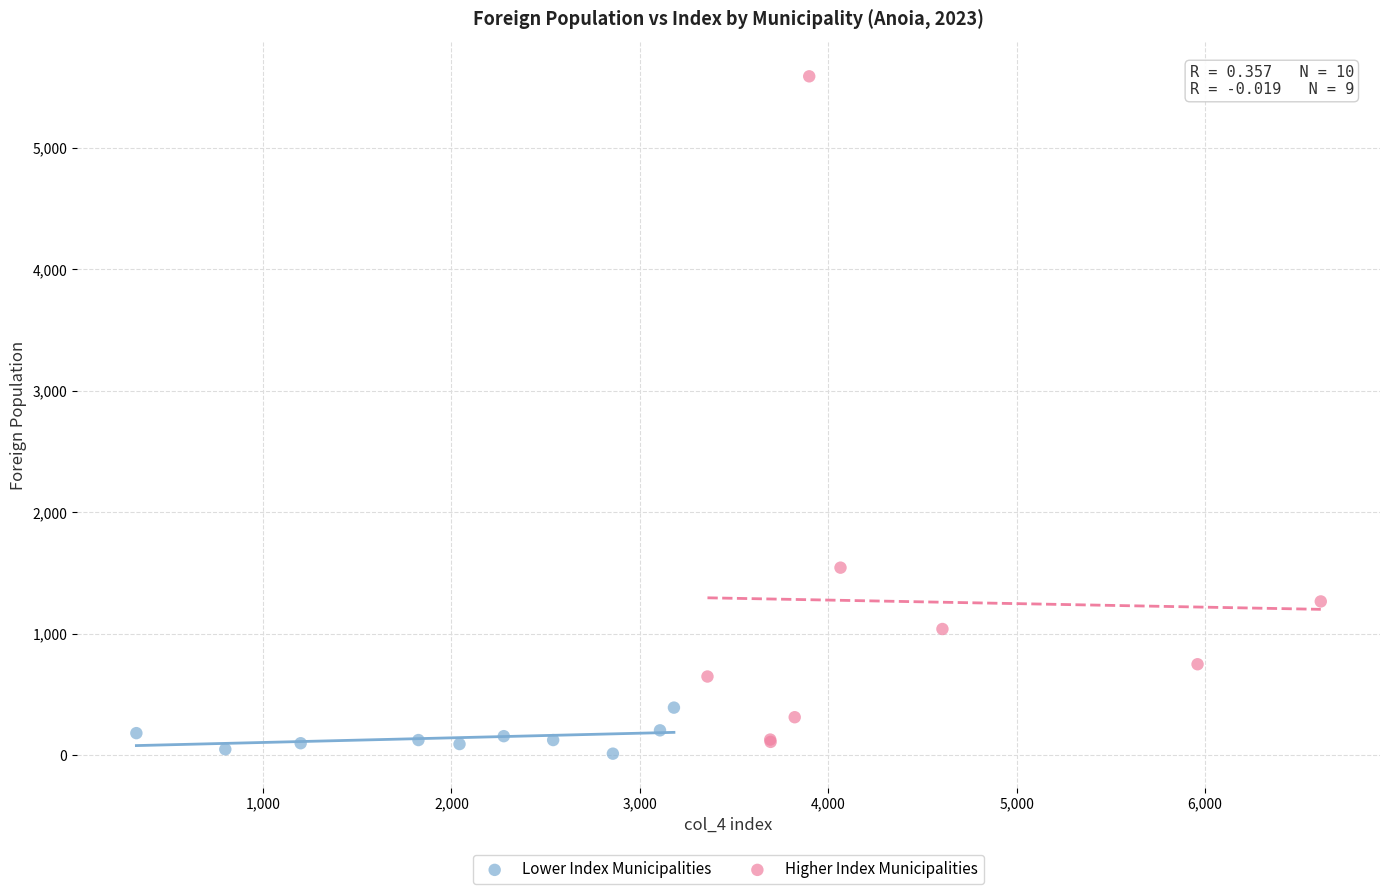

Which series contains the highest Y value?

Higher Index Municipalities